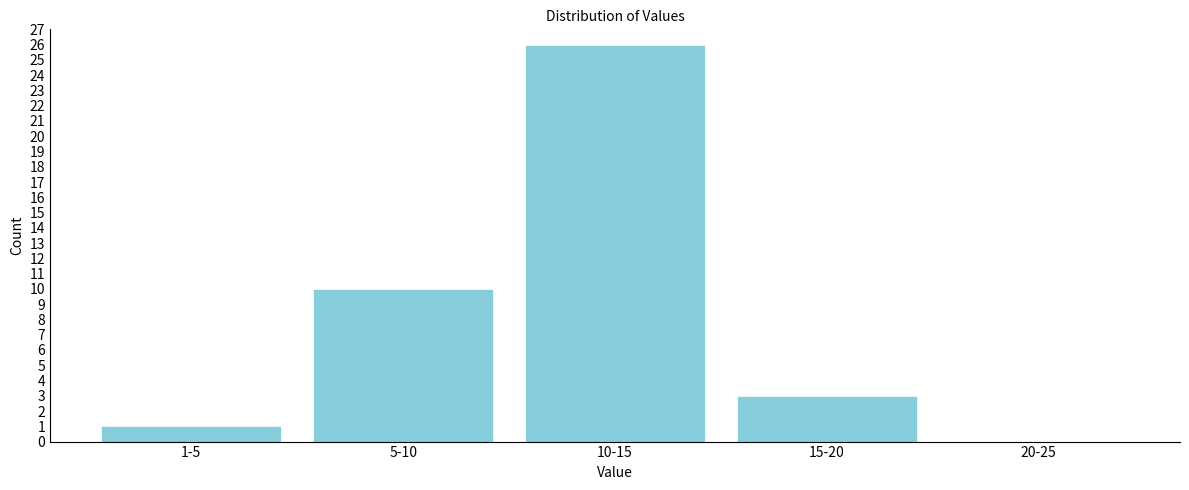

Reading left to right, transcribe all the data shown in this chart.

1-5=1	5-10=10	10-15=26	15-20=3	20-25=0